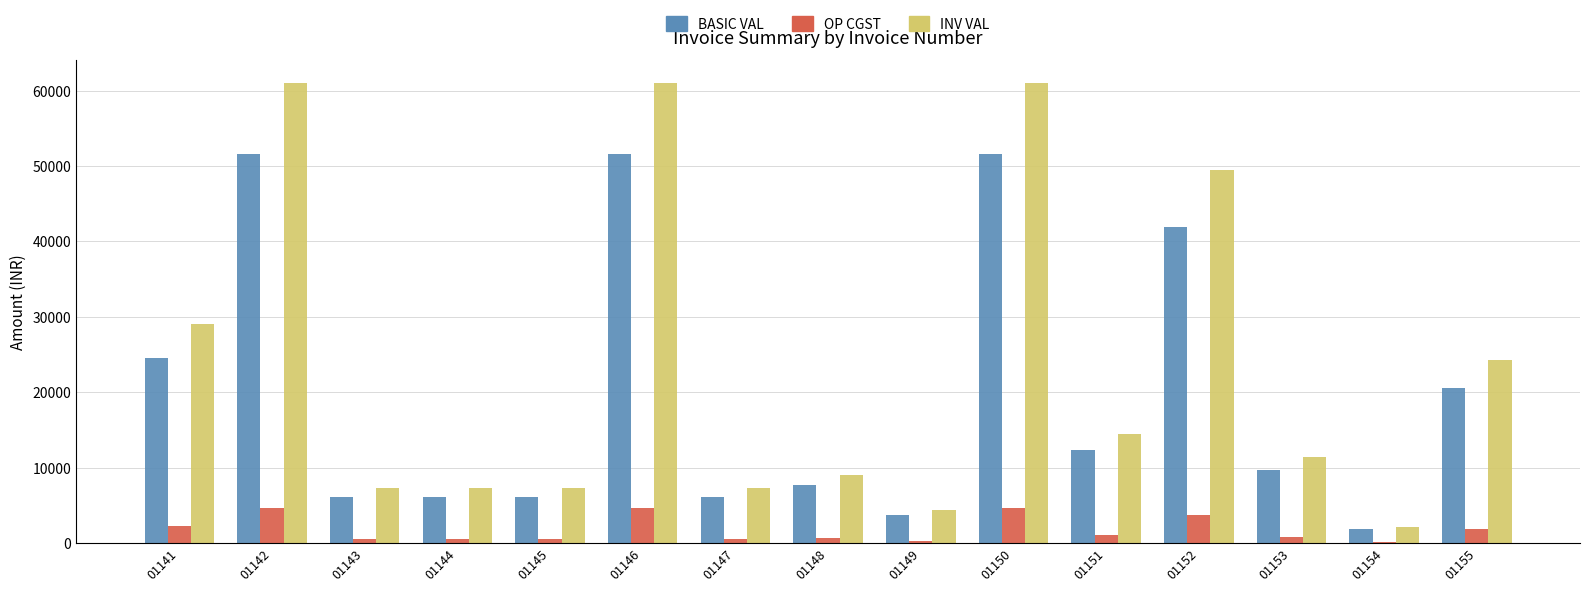

Which series changed the most between 01142 and 01155?

INV VAL